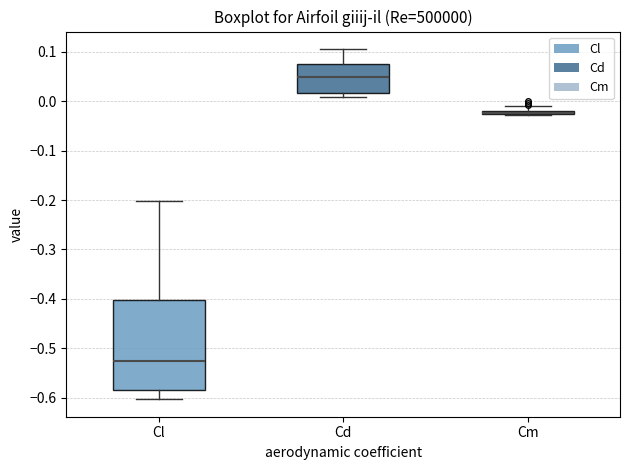

Which box is the tallest, from its lower edge to its upper edge?

Cl